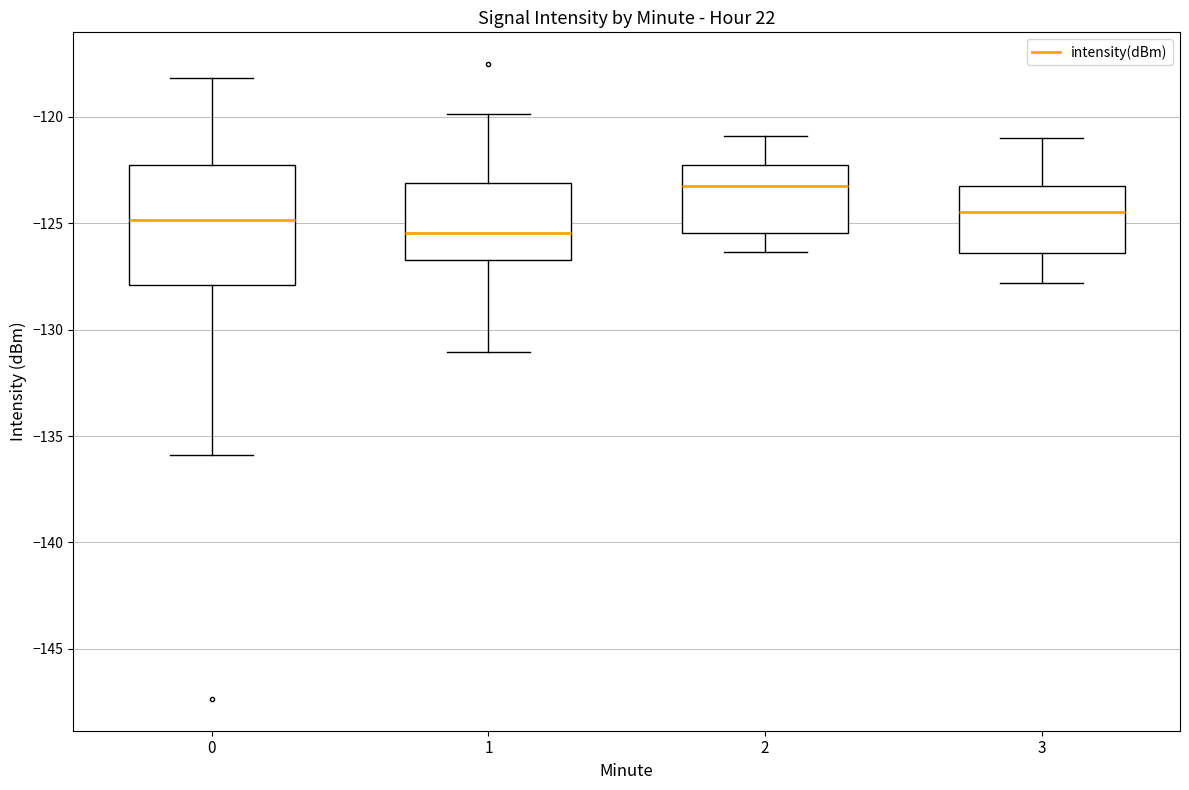

Comparing the boxes themselves (not the whiskers), which one is the tallest?

0